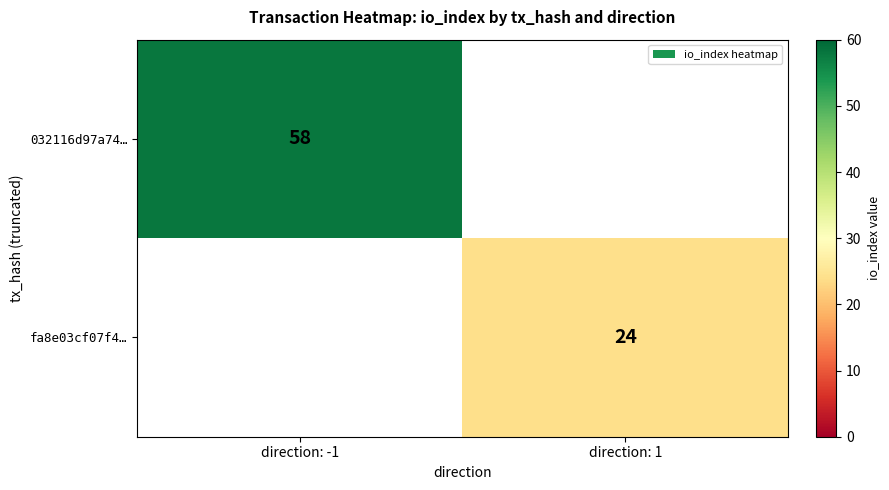

Is it true that 032116d97a74… equals 58 at direction: -1?

True